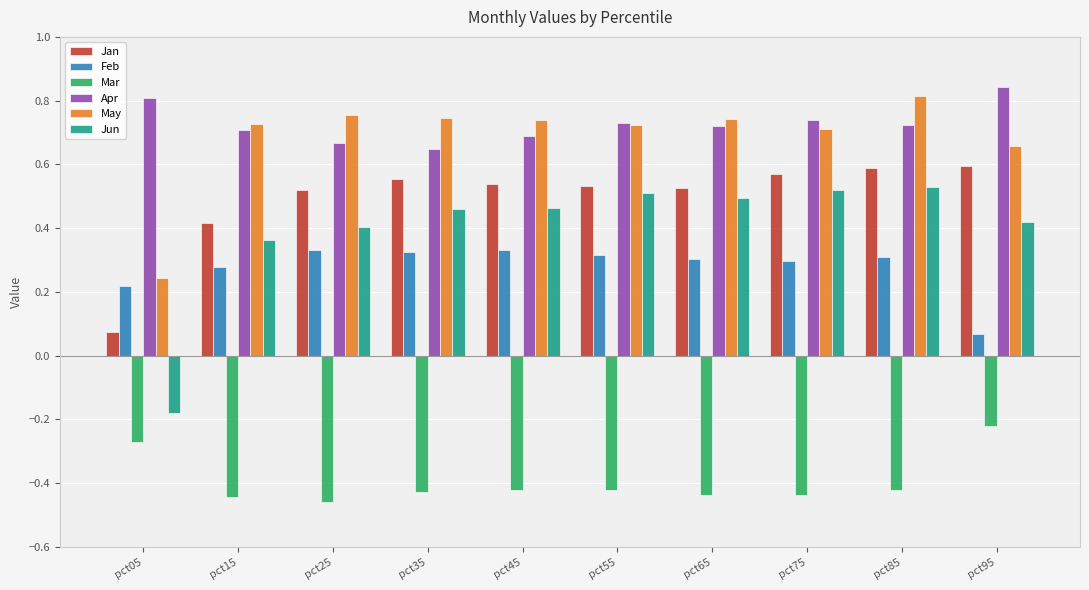

The Apr series shows 1.0 at pct25. True or false?

False